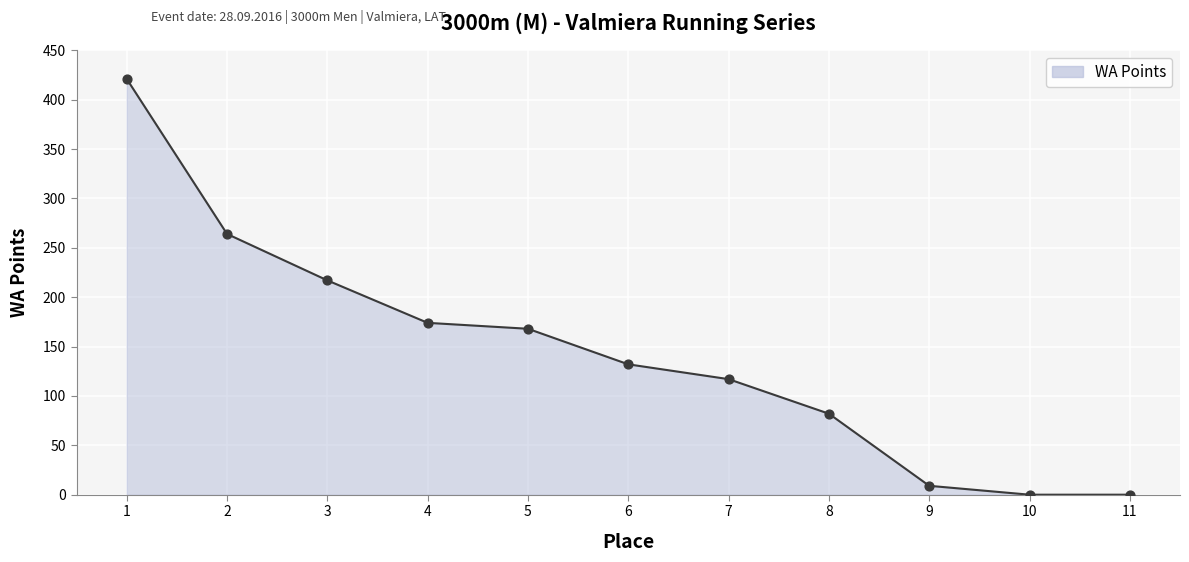

What is the change in value from 4 to 6?

-42